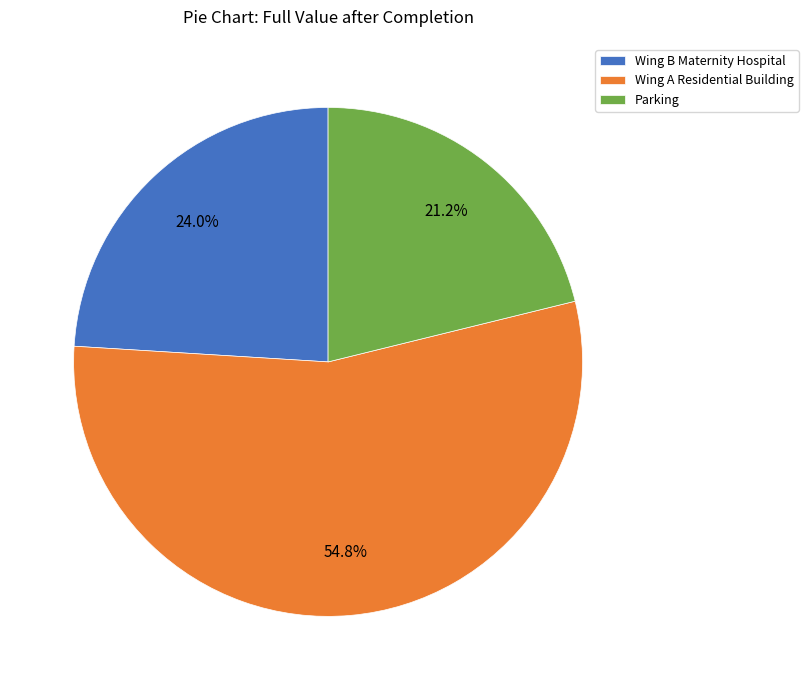

What percentage is NOT represented by Parking?

78.8%